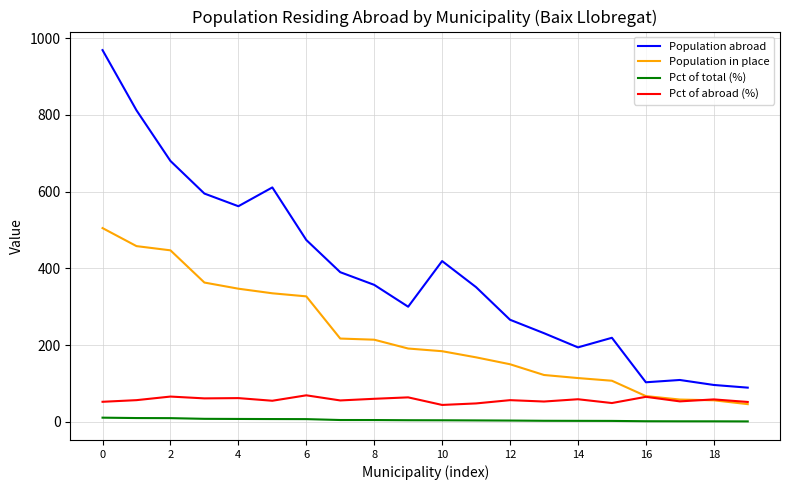

Which series has the largest total across all categories?

Population abroad